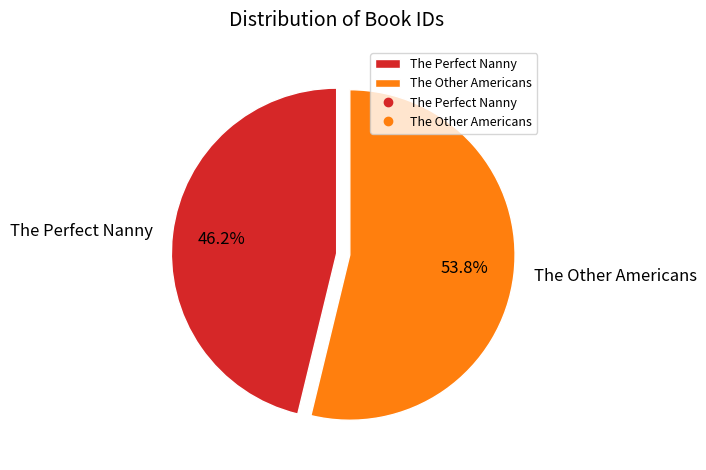

Is it true that The Other Americans is 47% of the pie?

False